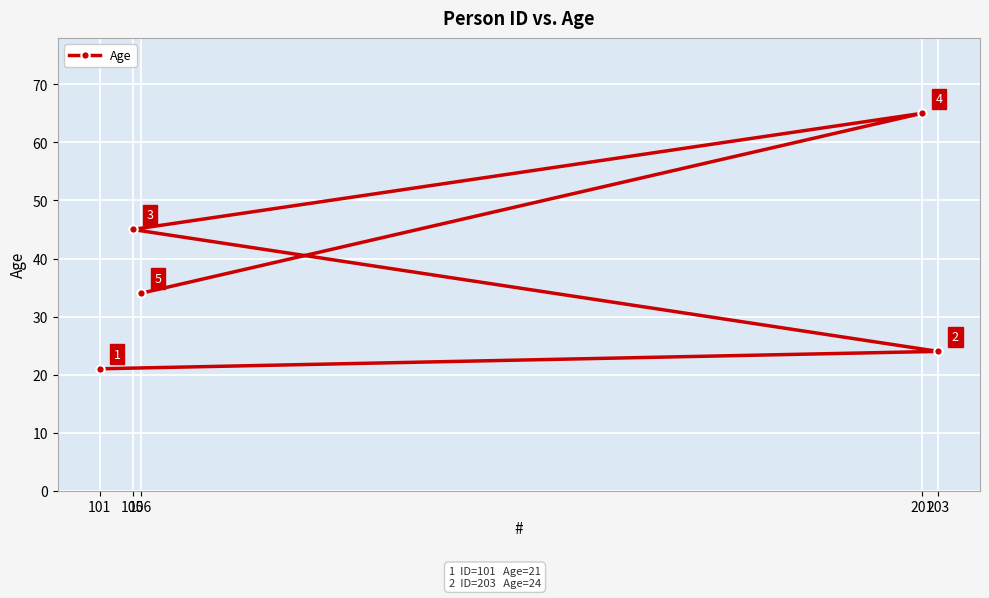

How many interior local peaks (higher than both neighbors) does the data have?

1